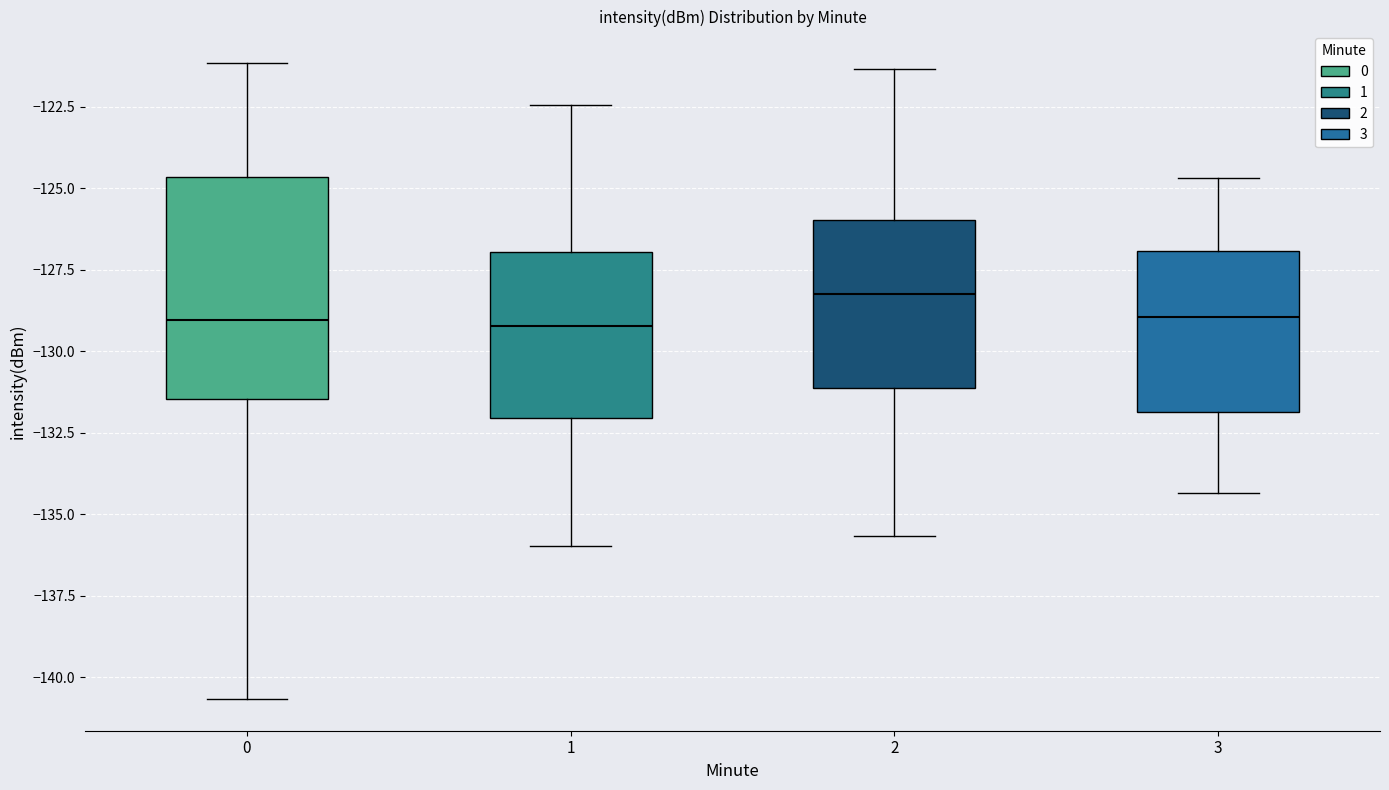

Comparing the boxes themselves (not the whiskers), which one is the tallest?

0